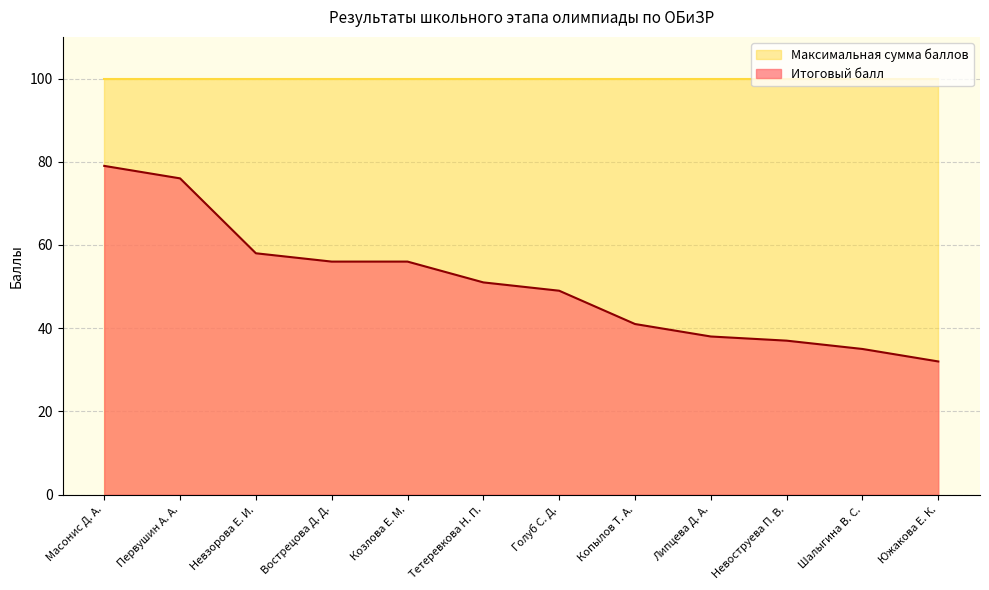

How many lines are shown in the chart?

2